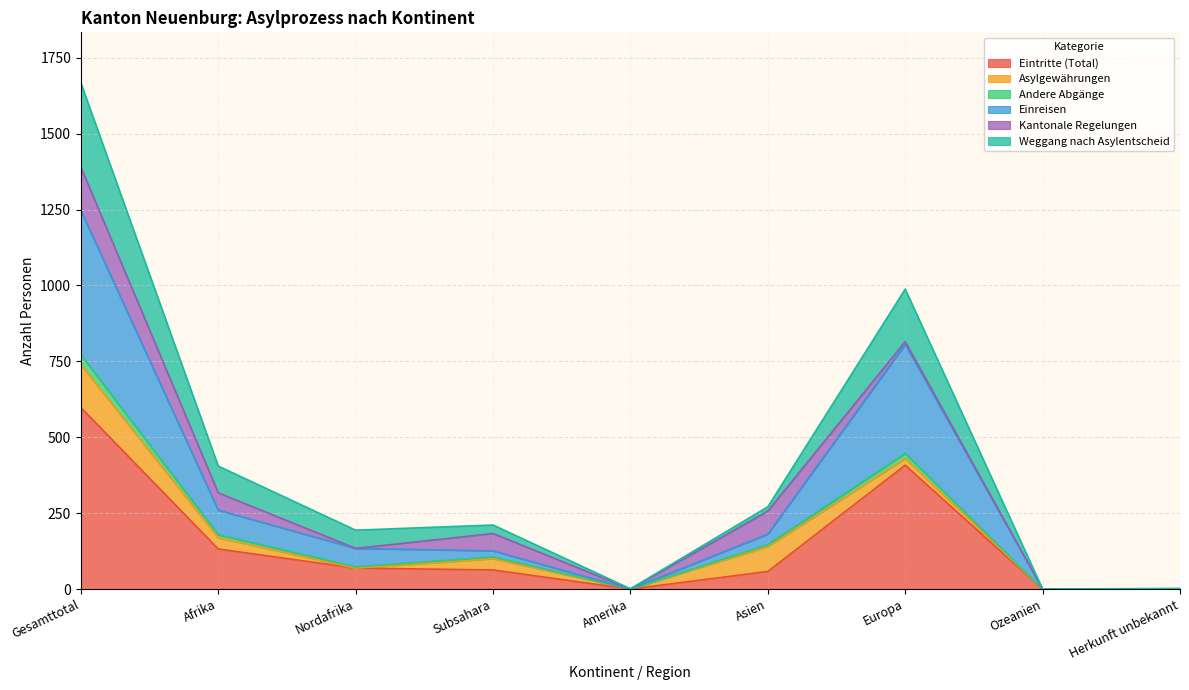

Which category has the lowest value across all series?

Amerika